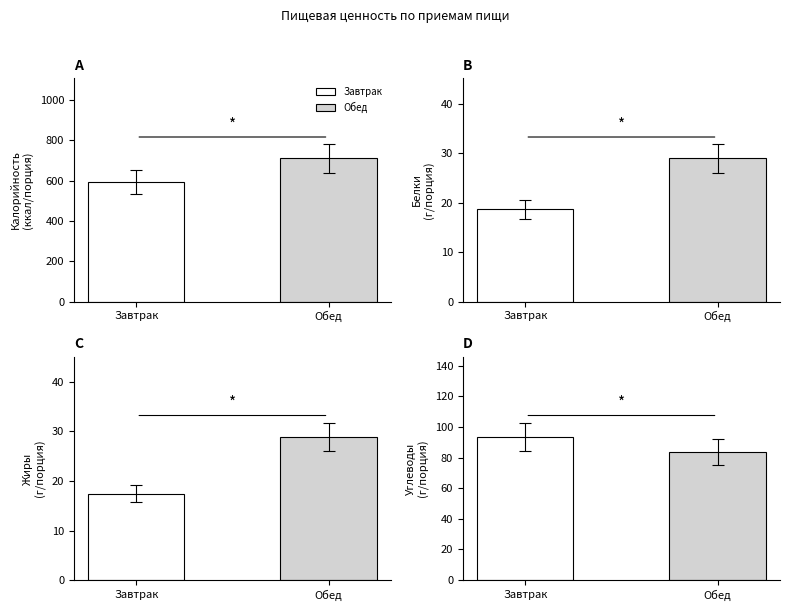

Which series changed the most between Завтрак and Обед?

Калорийность